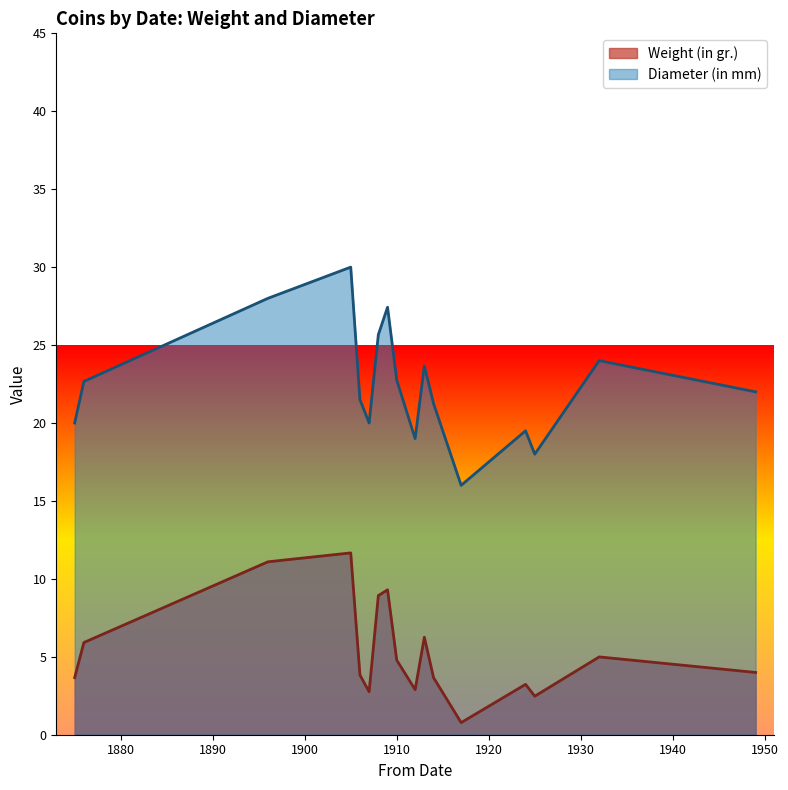

Which series has the largest total across all categories?

Diameter (in mm)